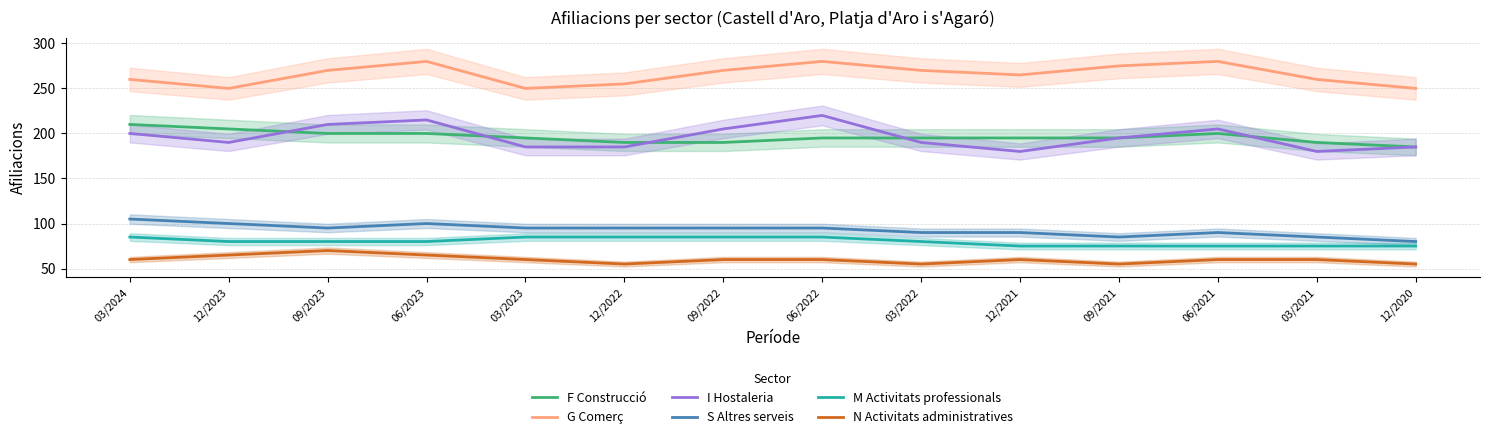

Reading left to right, transcribe all the data shown in this chart.

F Construcció: 03/2024=210	12/2023=205	09/2023=200	06/2023=200	03/2023=195	12/2022=190	09/2022=190	06/2022=195	03/2022=195	12/2021=195	09/2021=195	06/2021=200	03/2021=190	12/2020=185
G Comerç: 03/2024=260	12/2023=250	09/2023=270	06/2023=280	03/2023=250	12/2022=255	09/2022=270	06/2022=280	03/2022=270	12/2021=265	09/2021=275	06/2021=280	03/2021=260	12/2020=250
I Hostaleria: 03/2024=200	12/2023=190	09/2023=210	06/2023=215	03/2023=185	12/2022=185	09/2022=205	06/2022=220	03/2022=190	12/2021=180	09/2021=195	06/2021=205	03/2021=180	12/2020=185
S Altres serveis: 03/2024=105	12/2023=100	09/2023=95	06/2023=100	03/2023=95	12/2022=95	09/2022=95	06/2022=95	03/2022=90	12/2021=90	09/2021=85	06/2021=90	03/2021=85	12/2020=80
M Activitats professionals: 03/2024=85	12/2023=80	09/2023=80	06/2023=80	03/2023=85	12/2022=85	09/2022=85	06/2022=85	03/2022=80	12/2021=75	09/2021=75	06/2021=75	03/2021=75	12/2020=75
N Activitats administratives: 03/2024=60	12/2023=65	09/2023=70	06/2023=65	03/2023=60	12/2022=55	09/2022=60	06/2022=60	03/2022=55	12/2021=60	09/2021=55	06/2021=60	03/2021=60	12/2020=55